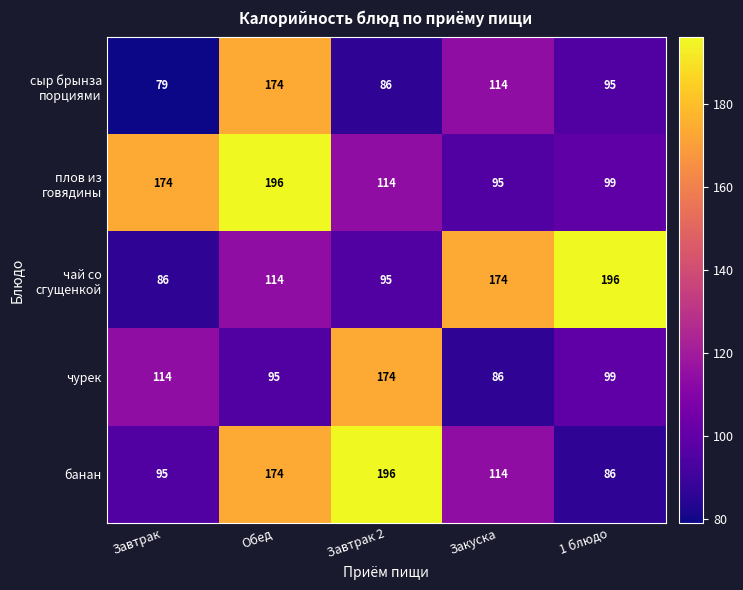

At which category is the sum across all series the highest?

Обед